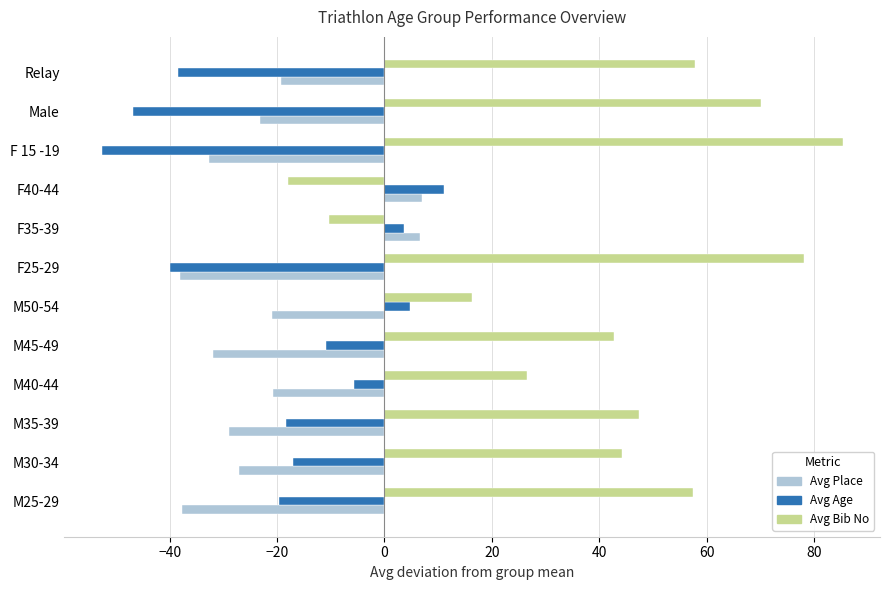

The Avg Age series shows 16.4 at F40-44. True or false?

False